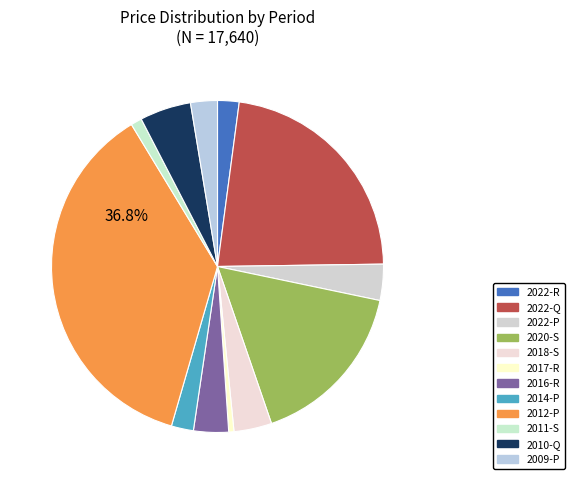

What portion of the pie excludes 2012-P?

63.2%